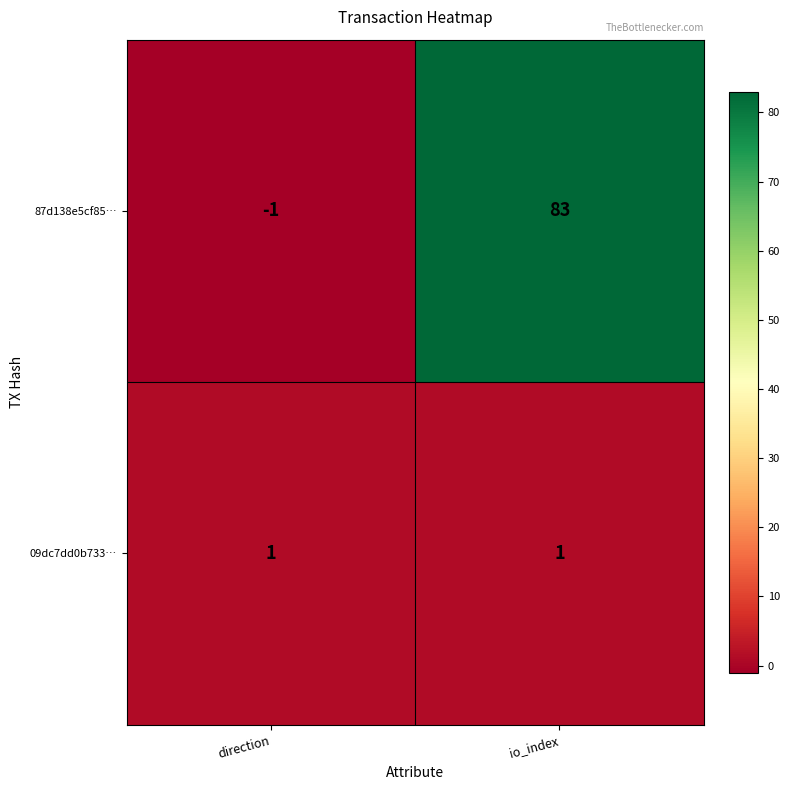

What is the approximate value of 87d138e5cf85… at io_index, to the nearest 5?

85